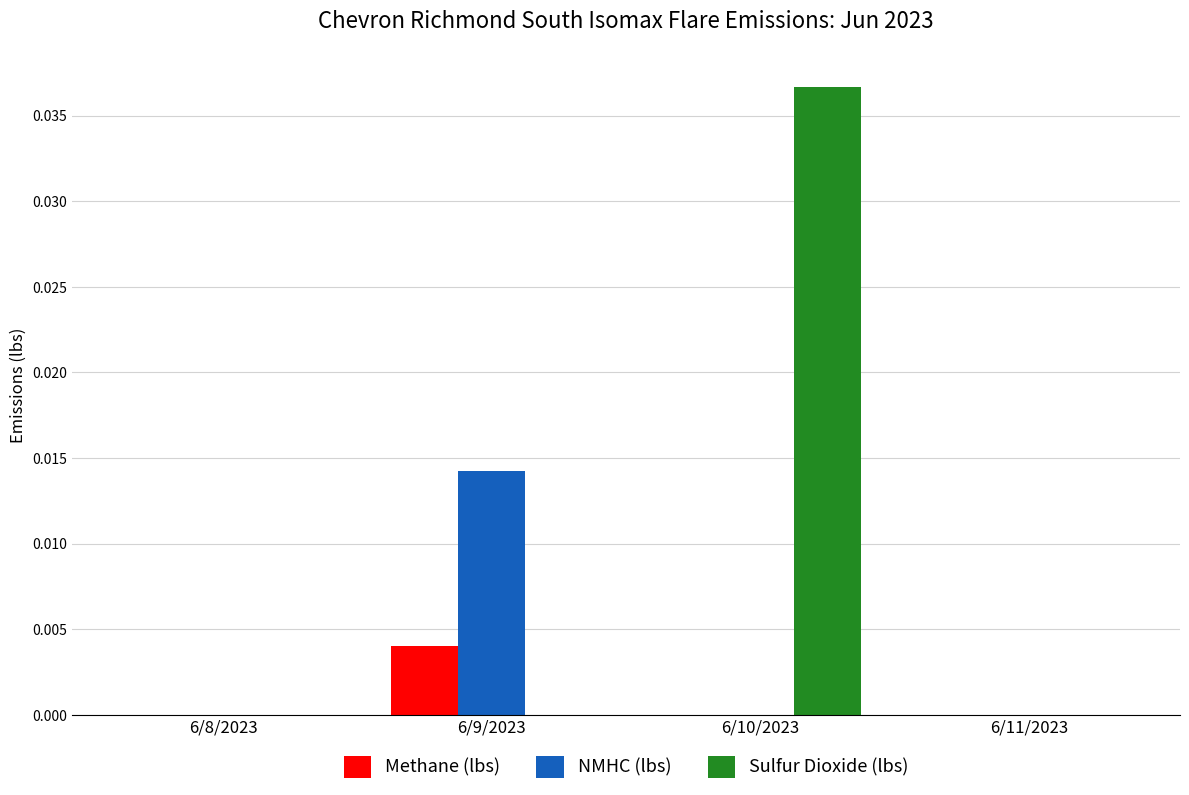

How many series are shown in this chart?

3